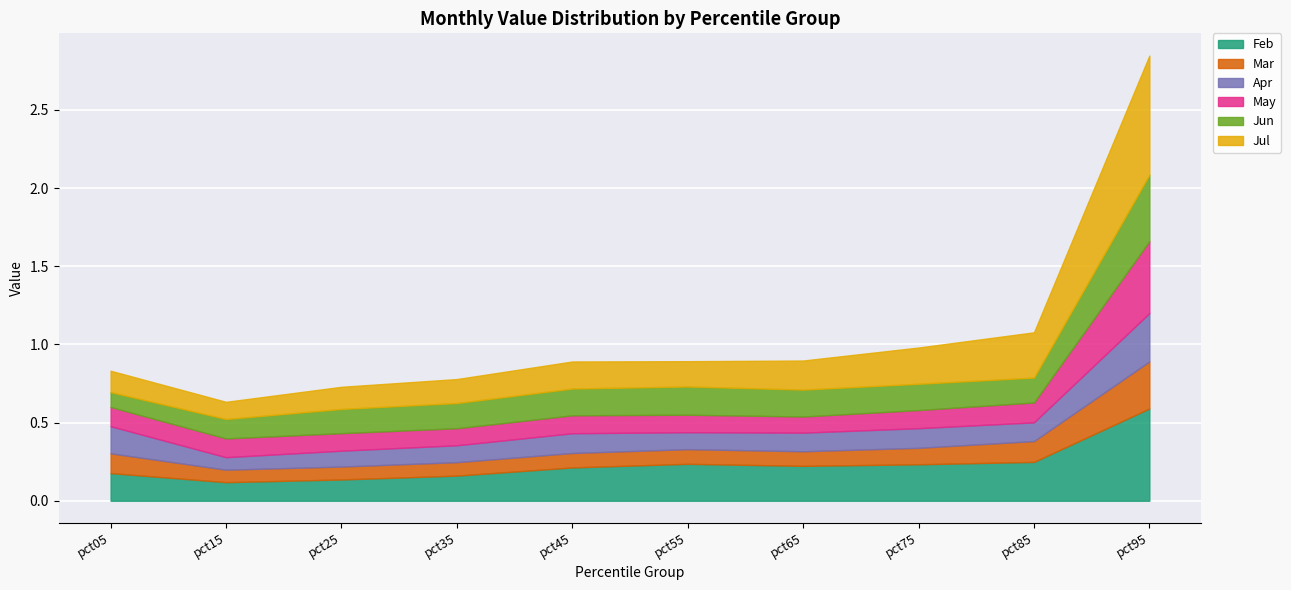

What is the value of the Mar point at the 7th from the left?

0.1